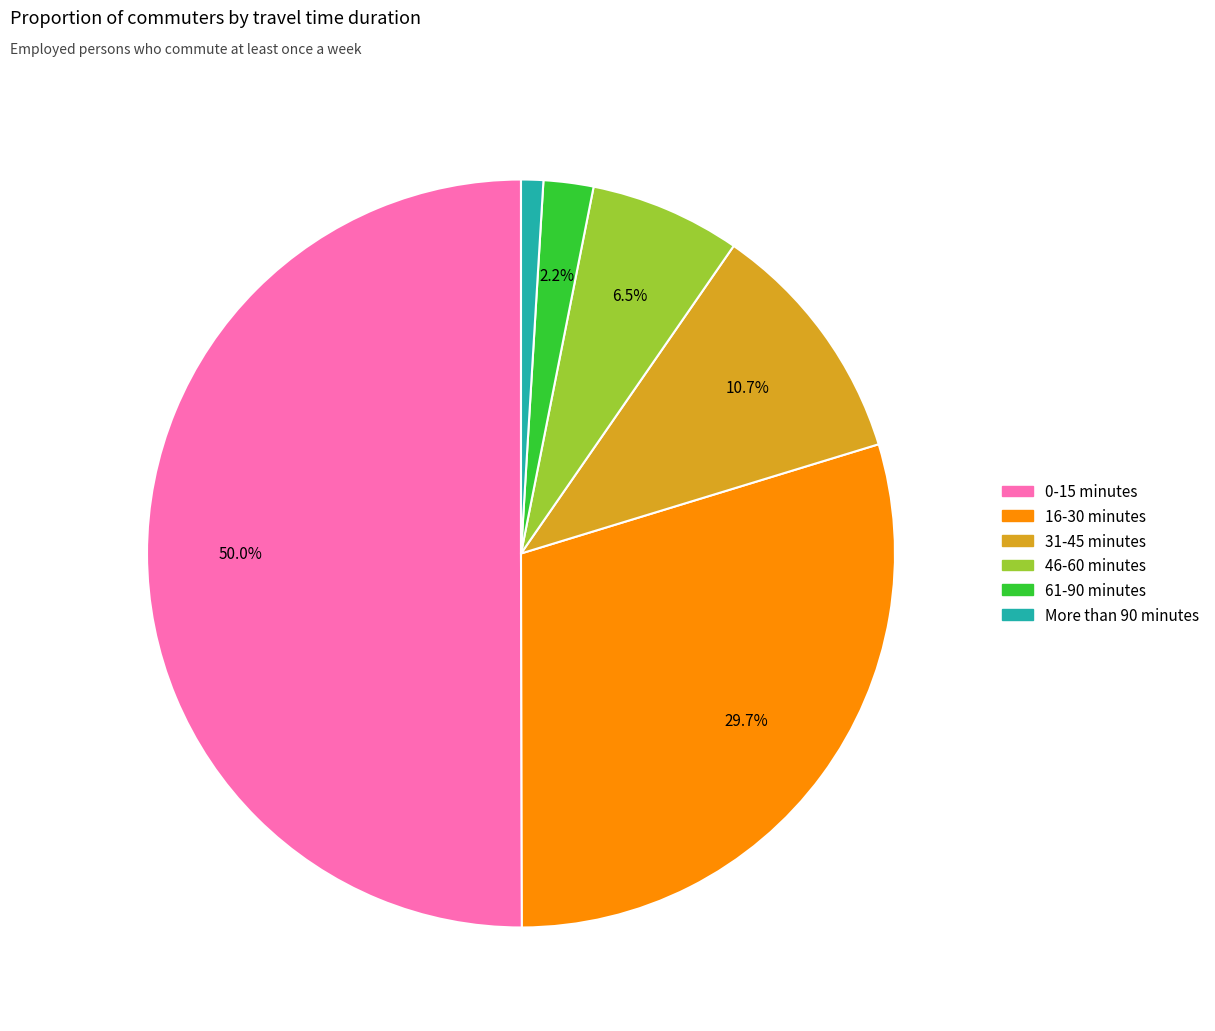

Count the number of slices in the pie.

6